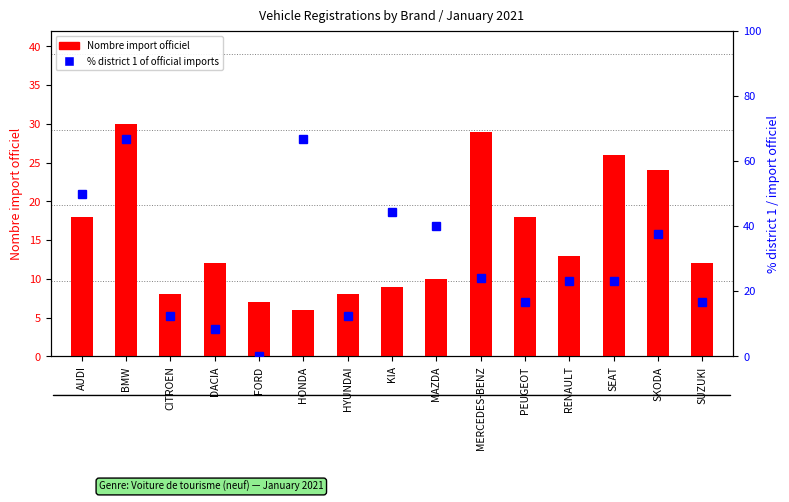

What is the difference between the maximum and minimum values in the % district 1 of official imports series?

66.7